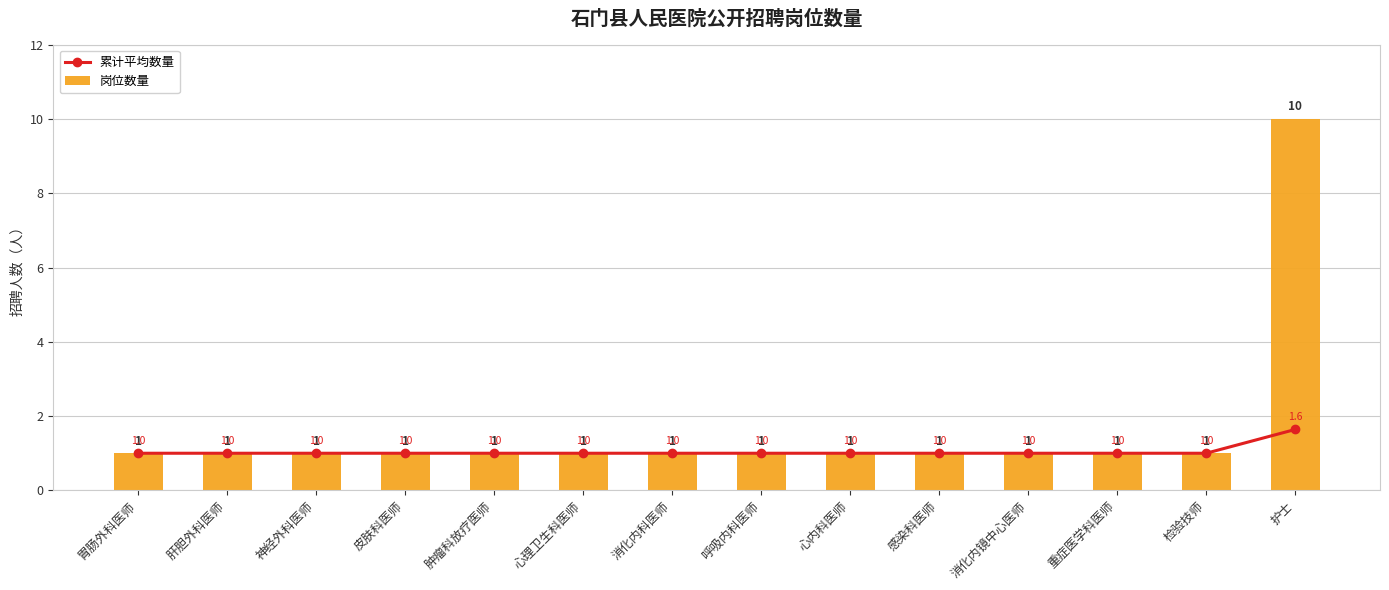

Reading right to left, transcribe all the data shown in this chart.

累计平均数量: 护士=1.6	检验技师=1.0	重症医学科医师=1.0	消化内镜中心医师=1.0	感染科医师=1.0	心内科医师=1.0	呼吸内科医师=1.0	消化内科医师=1.0	心理卫生科医师=1.0	肿瘤科放疗医师=1.0	皮肤科医师=1.0	神经外科医师=1.0	肝胆外科医师=1.0	胃肠外科医师=1.0
岗位数量: 护士=10.0	检验技师=1.0	重症医学科医师=1.0	消化内镜中心医师=1.0	感染科医师=1.0	心内科医师=1.0	呼吸内科医师=1.0	消化内科医师=1.0	心理卫生科医师=1.0	肿瘤科放疗医师=1.0	皮肤科医师=1.0	神经外科医师=1.0	肝胆外科医师=1.0	胃肠外科医师=1.0